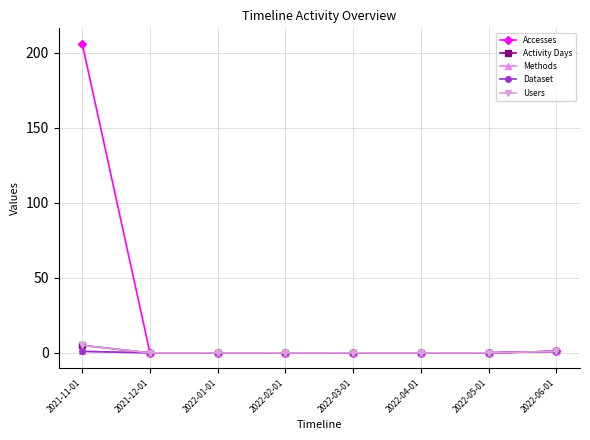

True or false: Accesses has more than 2 interior local peaks.

False